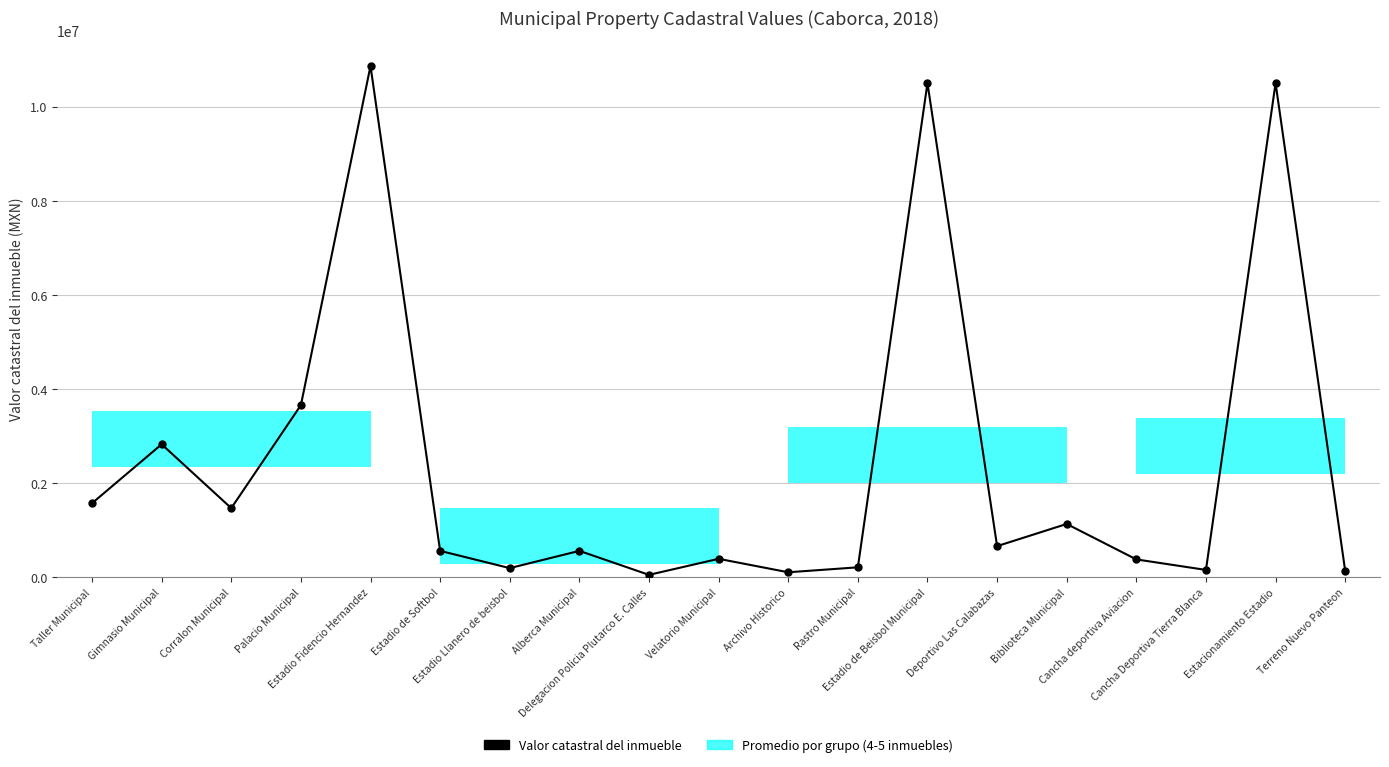

List the labels in order of value, largest first.

Estadio Fidencio Hernandez, Estadio de Beisbol Municipal, Estacionamiento Estadio, Palacio Municipal, Gimnasio Municipal, Taller Municipal, Corralon Municipal, Biblioteca Municipal, Deportivo Las Calabazas, Estadio de Softbol, Alberca Municipal, Velatorio Municipal, Cancha deportiva Aviacion, Rastro Municipal, Estadio Llanero de beisbol, Cancha Deportiva Tierra Blanca, Terreno Nuevo Panteon, Archivo Historico, Delegacion Policia Plutarco E. Calles